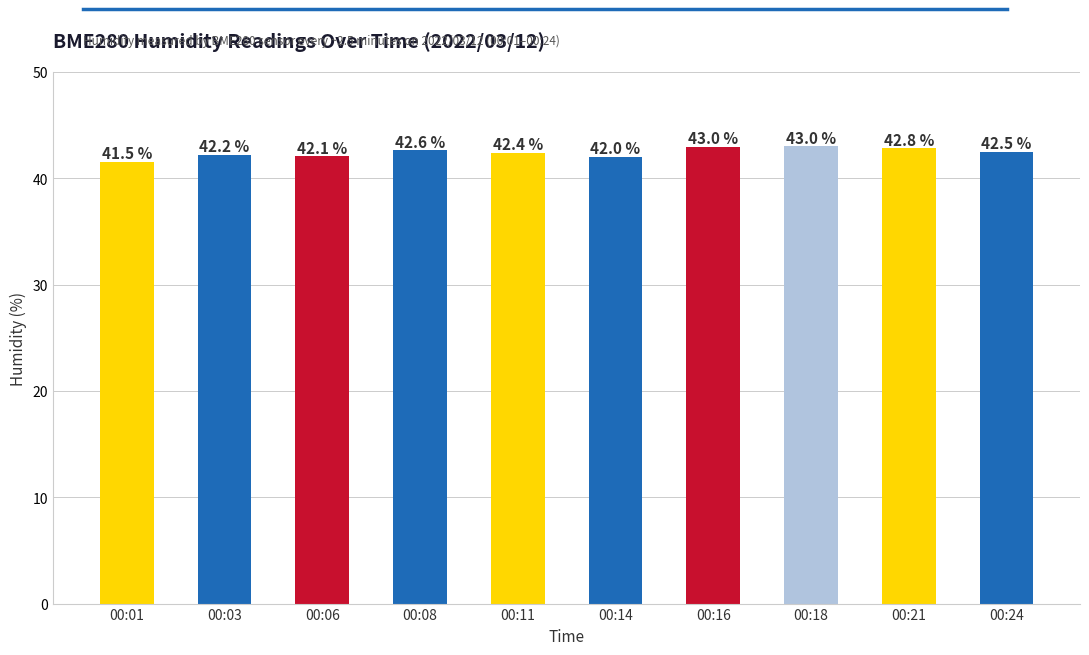

Which has a higher value, 00:24 or 00:03?

00:24